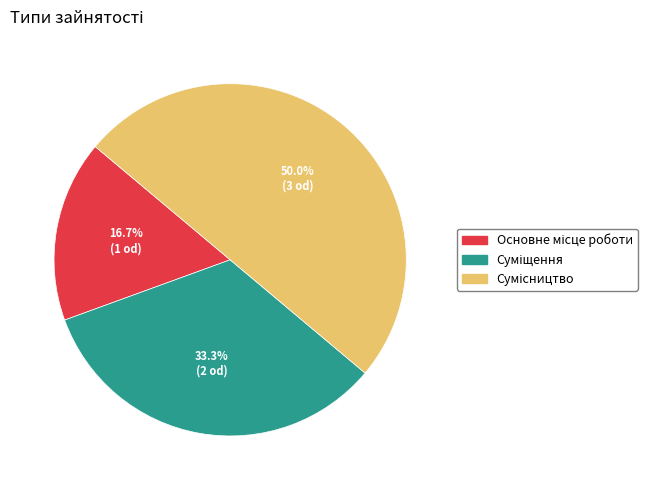

Count the number of slices in the pie.

3